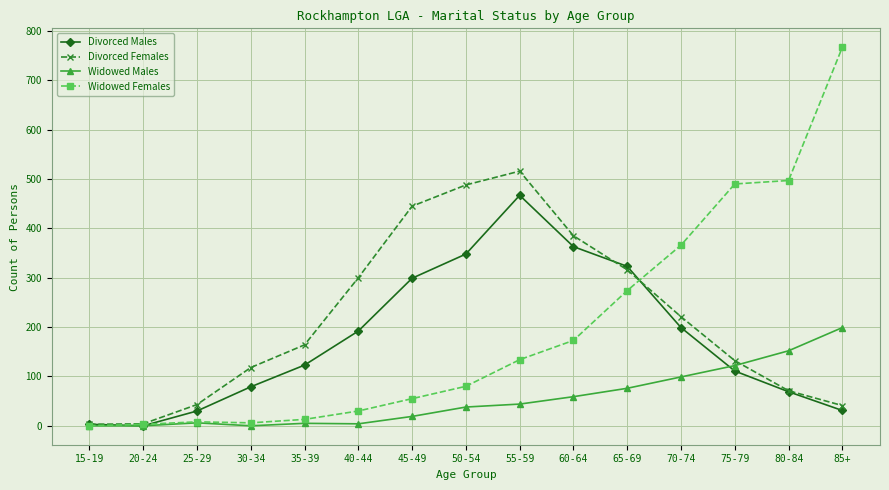

Which category has the highest value across all series?

85+